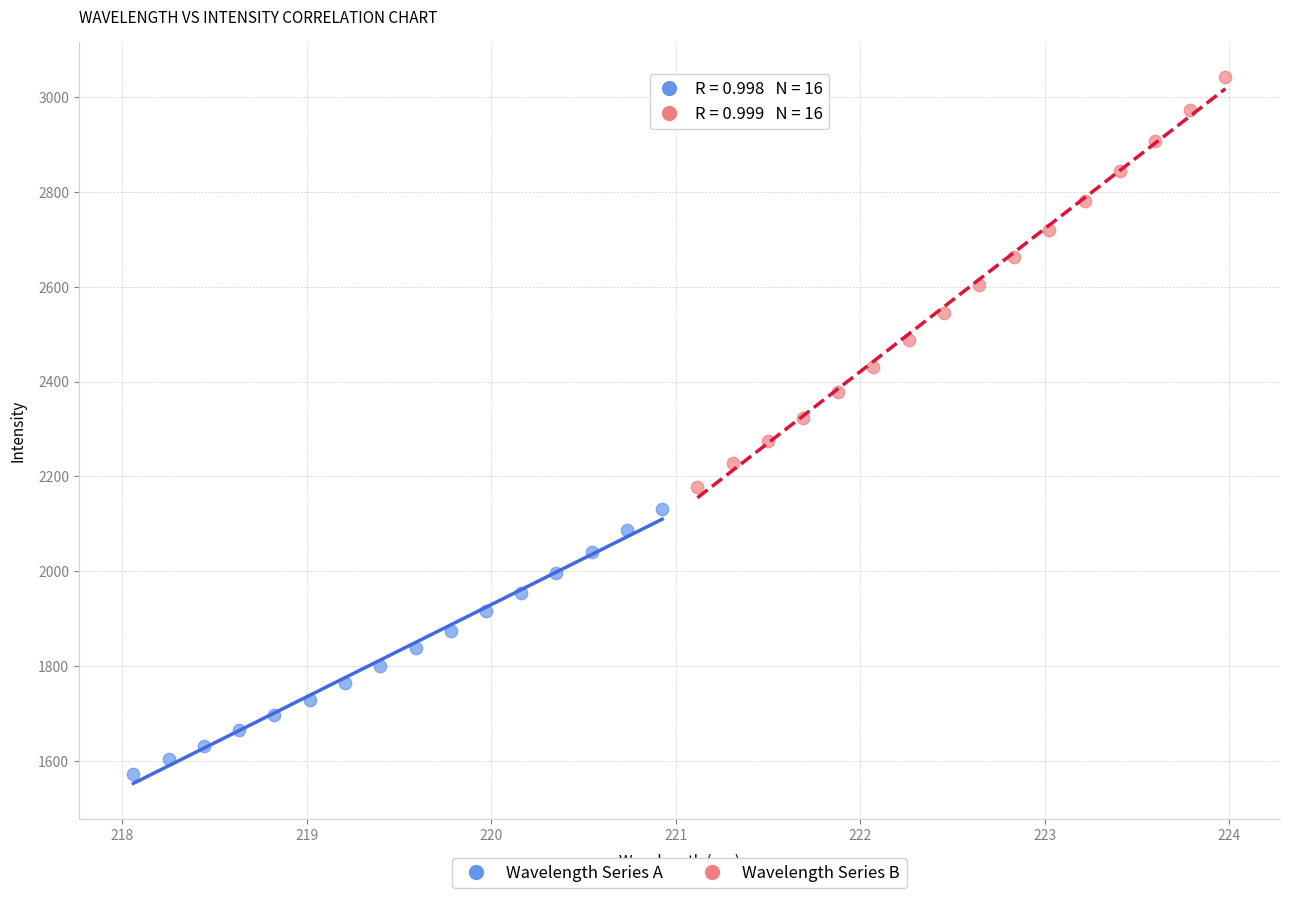

What are all the series names shown in the legend?

Wavelength Series A, Wavelength Series B